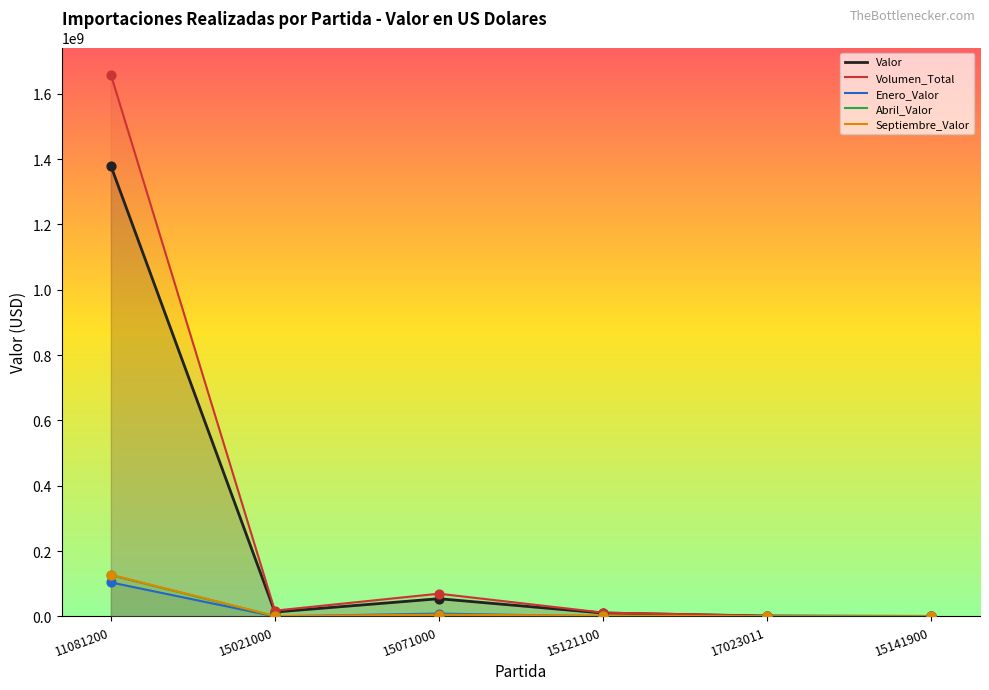

What are all the series names shown in the legend?

Valor, Volumen_Total, Enero_Valor, Abril_Valor, Septiembre_Valor